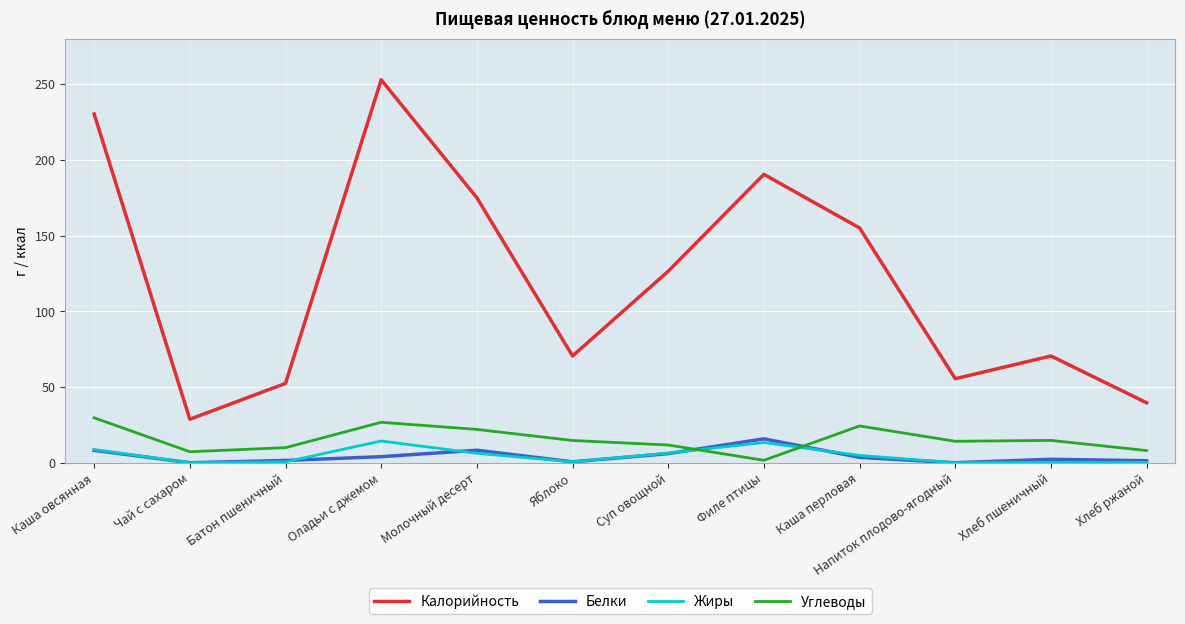

Between Батон пшеничный and Оладьи с джемом, which series saw the biggest shift?

Калорийность